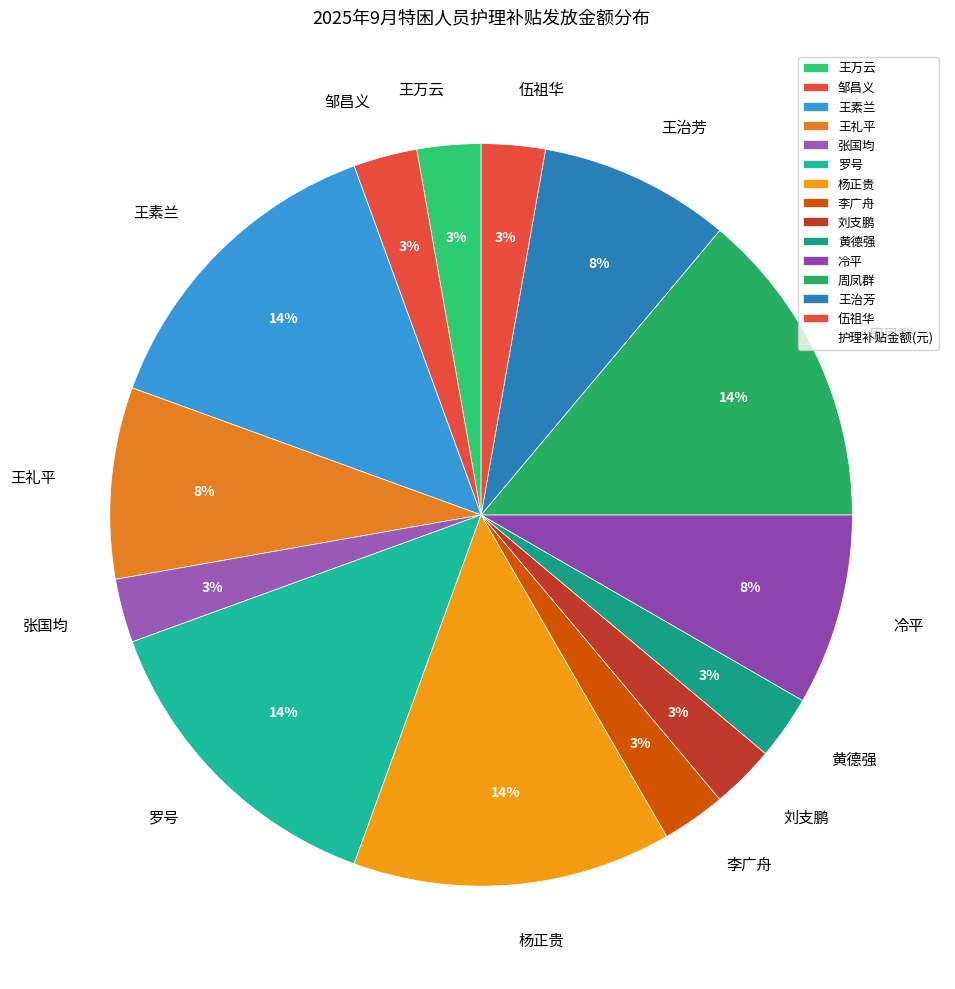

What percentage is the 刘支鹏 slice, to the nearest percent?

3%